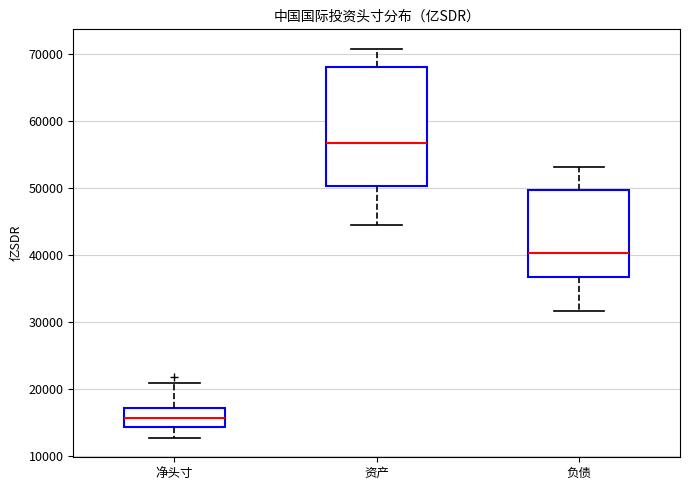

Which box has the highest median line?

资产